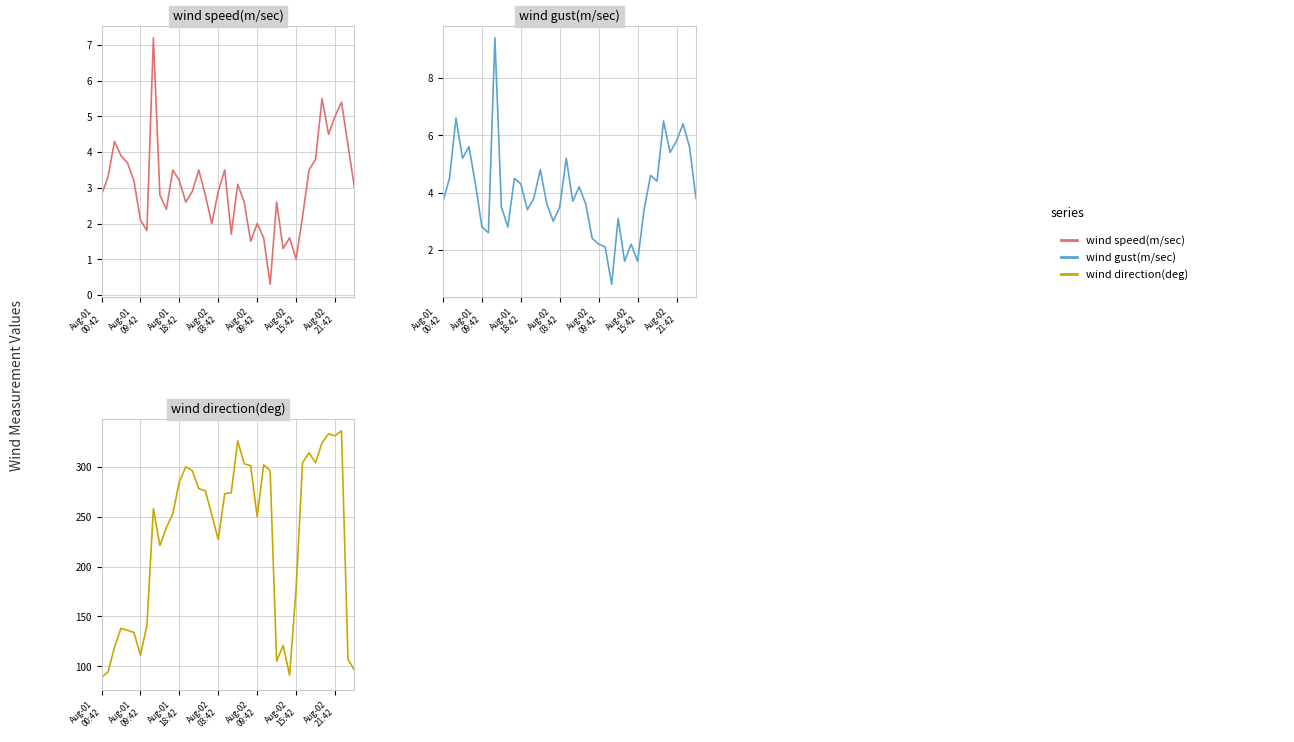

How many interior local peaks does the wind speed(m/sec) series have?

11